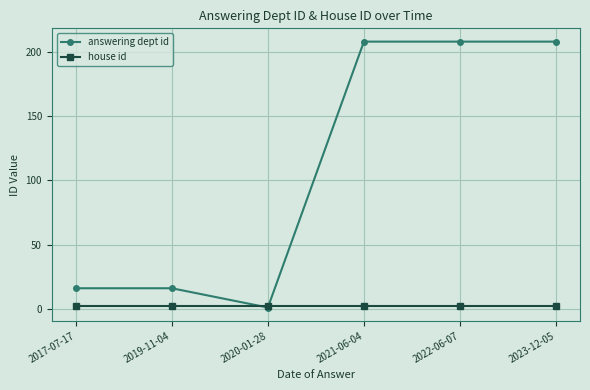

Is it true that answering dept id equals 7 at 2019-11-04?

False